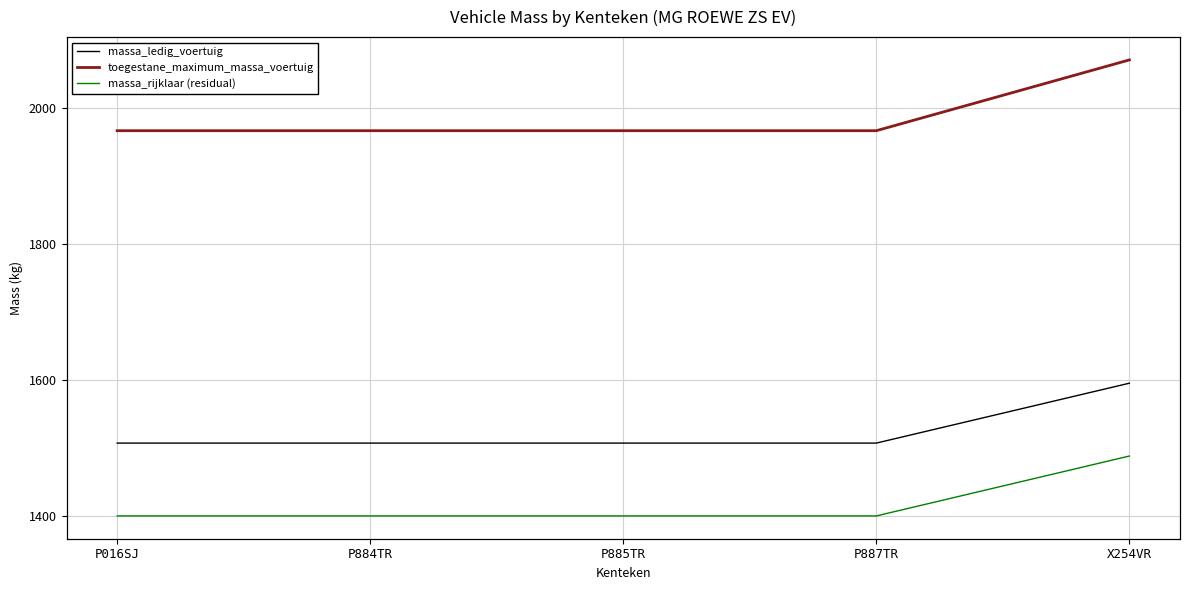

What is the value of the toegestane_maximum_massa_voertuig point at the 5th from the left?

2070